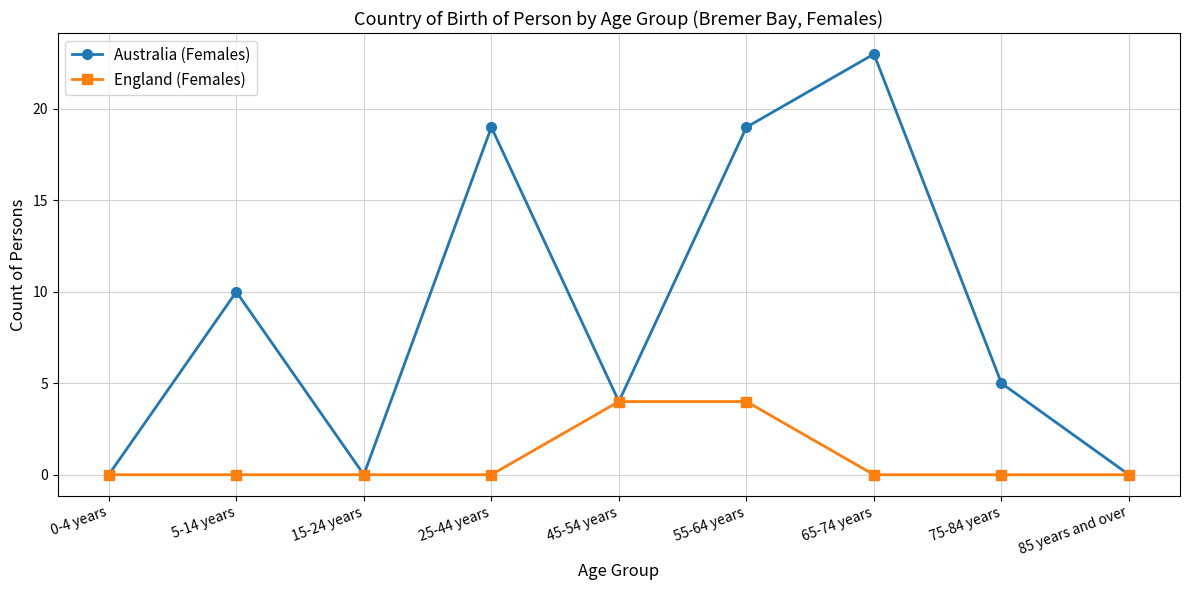

Reading left to right, extract all data points from this chart.

Australia (Females): 0	10	0	19	4	19	23	5	0
England (Females): 0	0	0	0	4	4	0	0	0